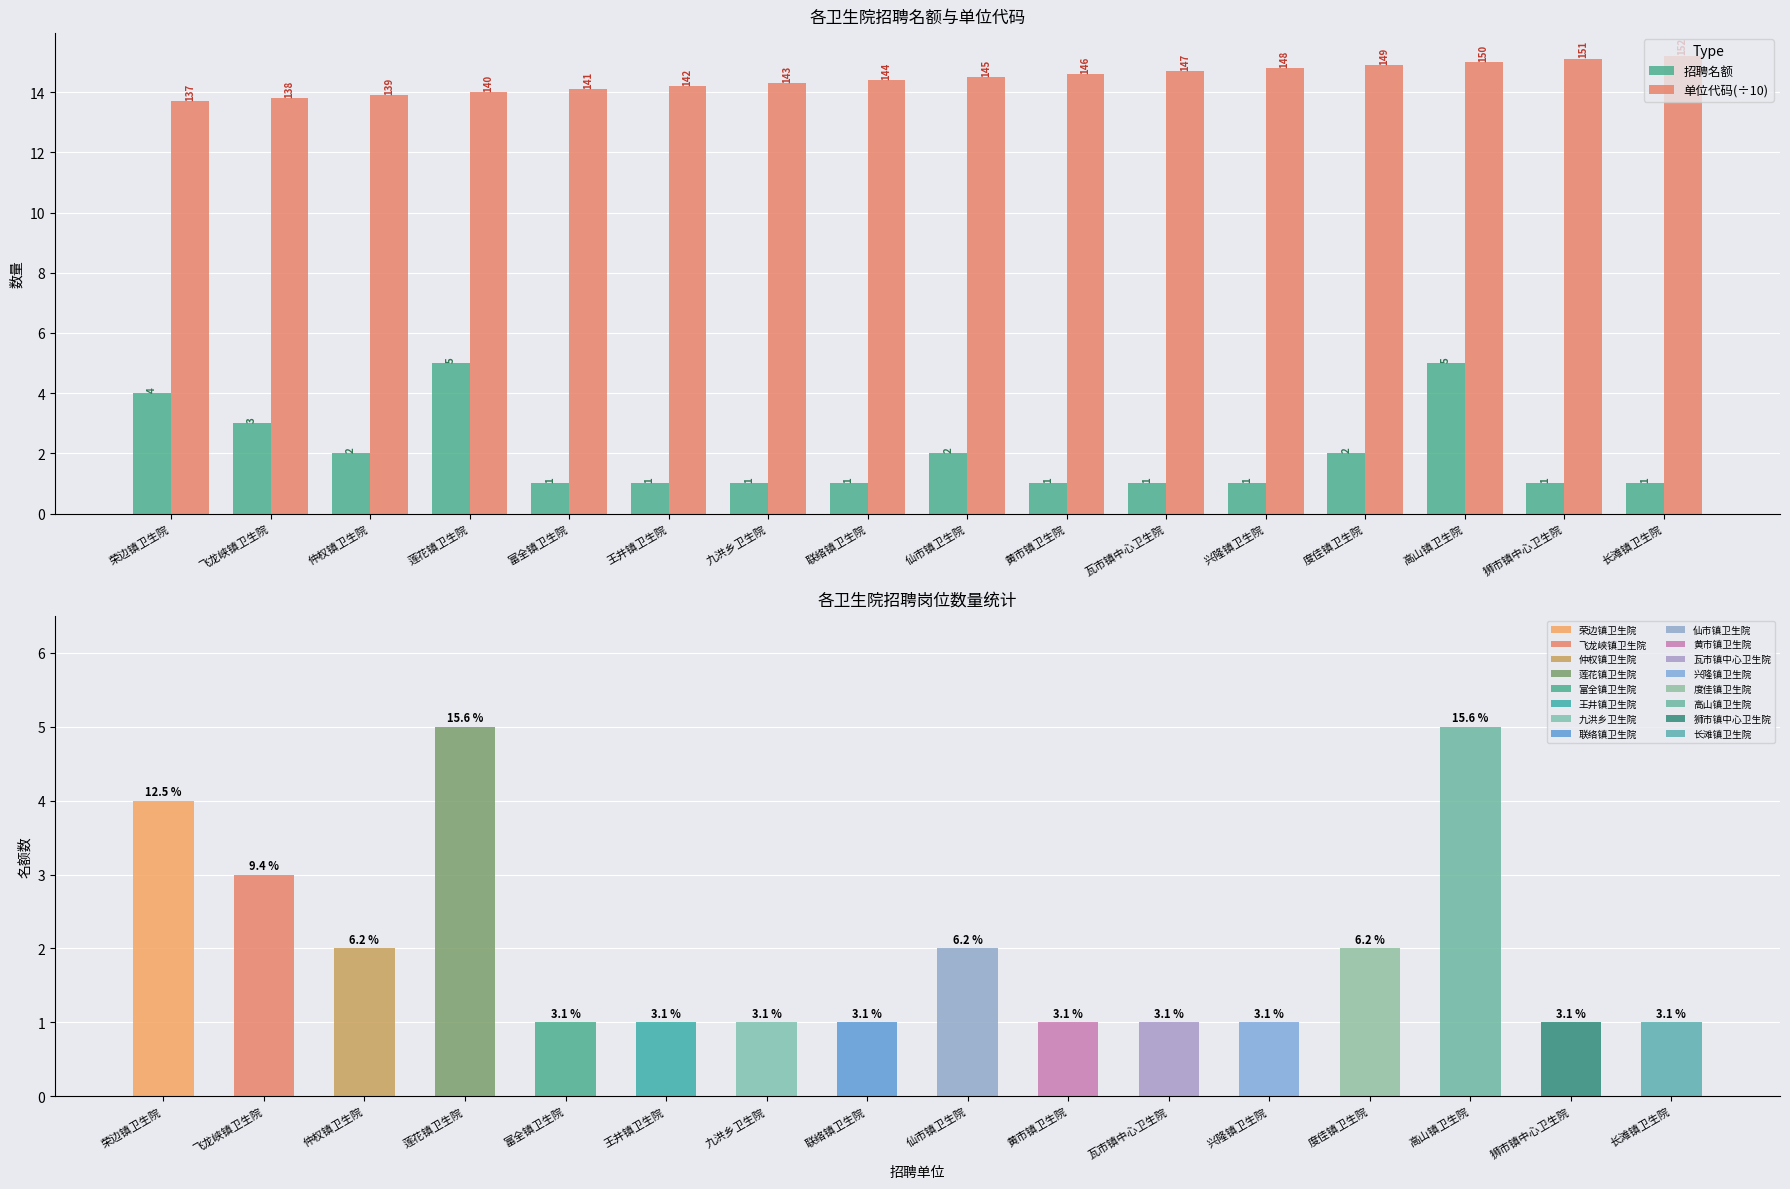

What is the difference between the 招聘名额 values at 荣边镇卫生院 and 莲花镇卫生院?

1.0